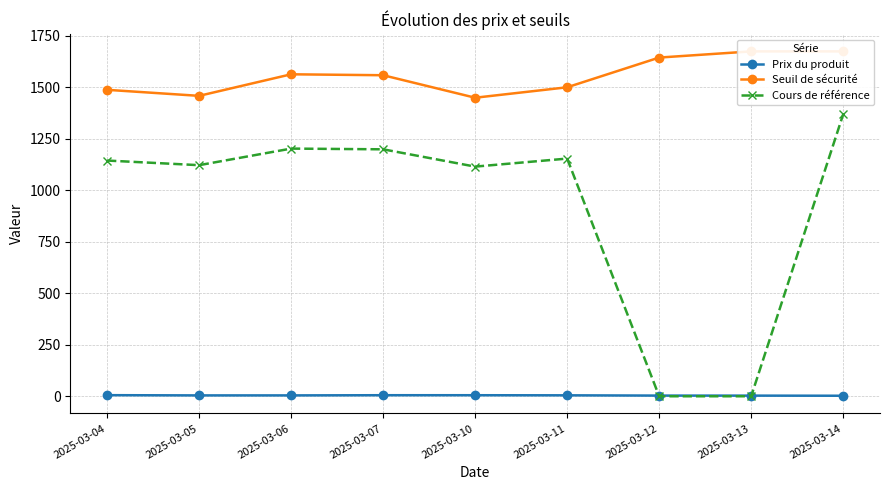

At how many categories does at least one series exceed 525?

9